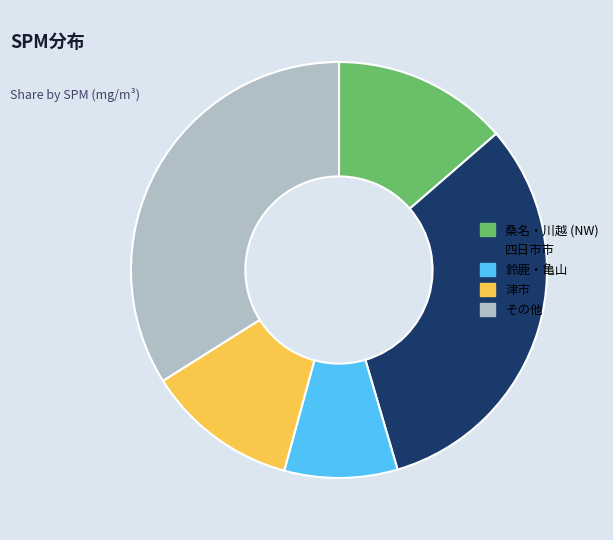

Combined, do 四日市市 and その他 account for over 50%?

Yes